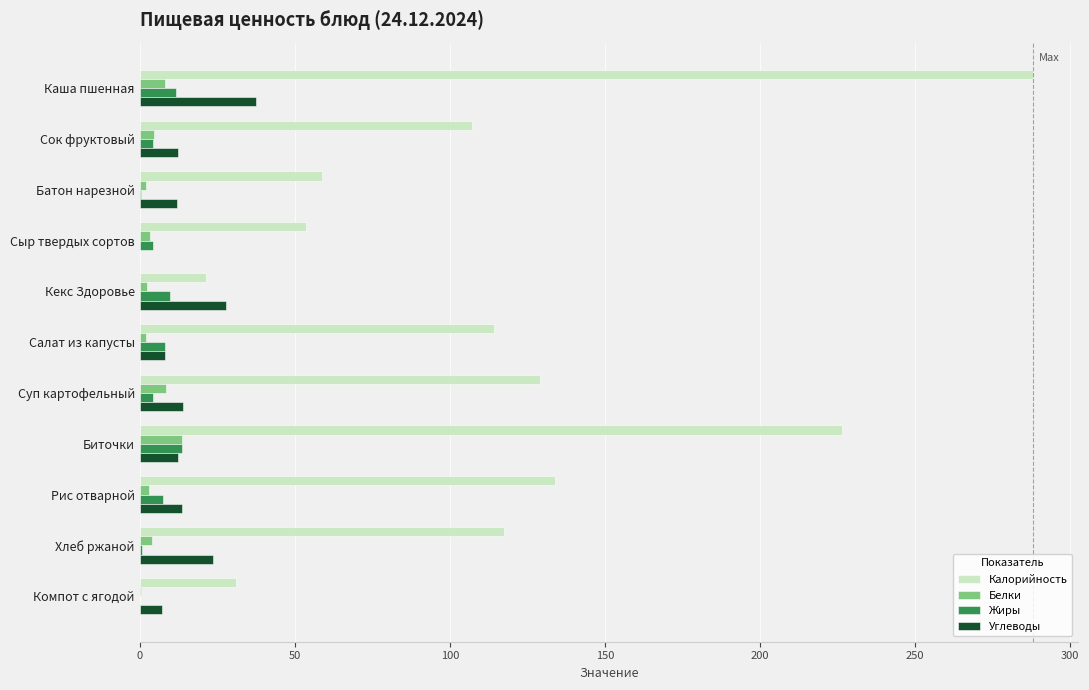

What are all the series names shown in the legend?

Калорийность, Белки, Жиры, Углеводы